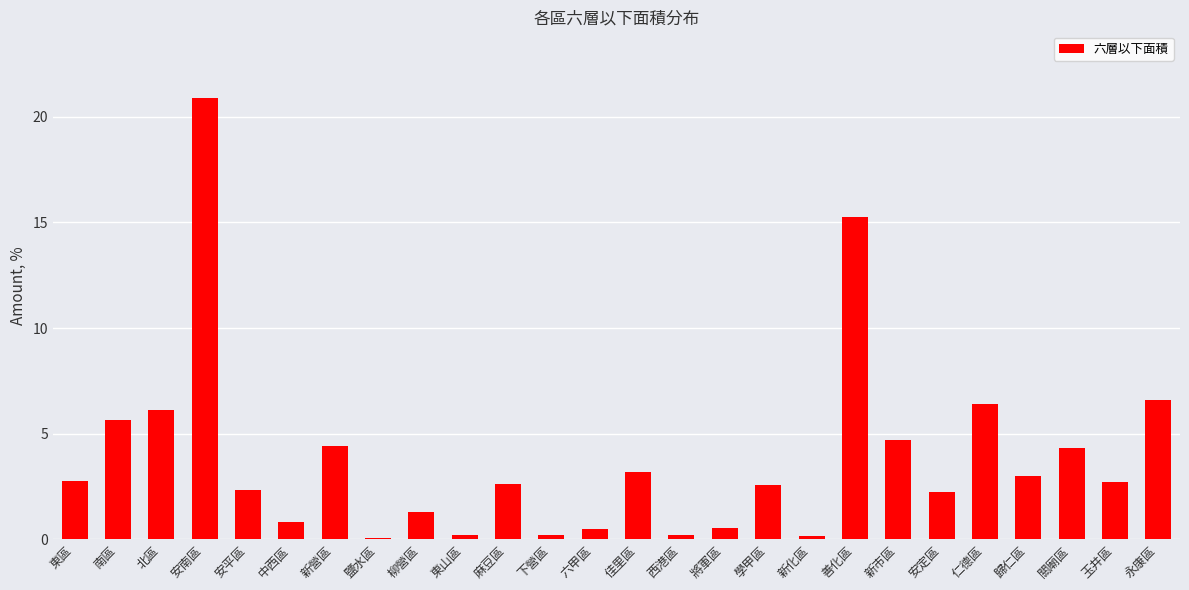

What is the difference between the second highest and second lowest values?

15.1